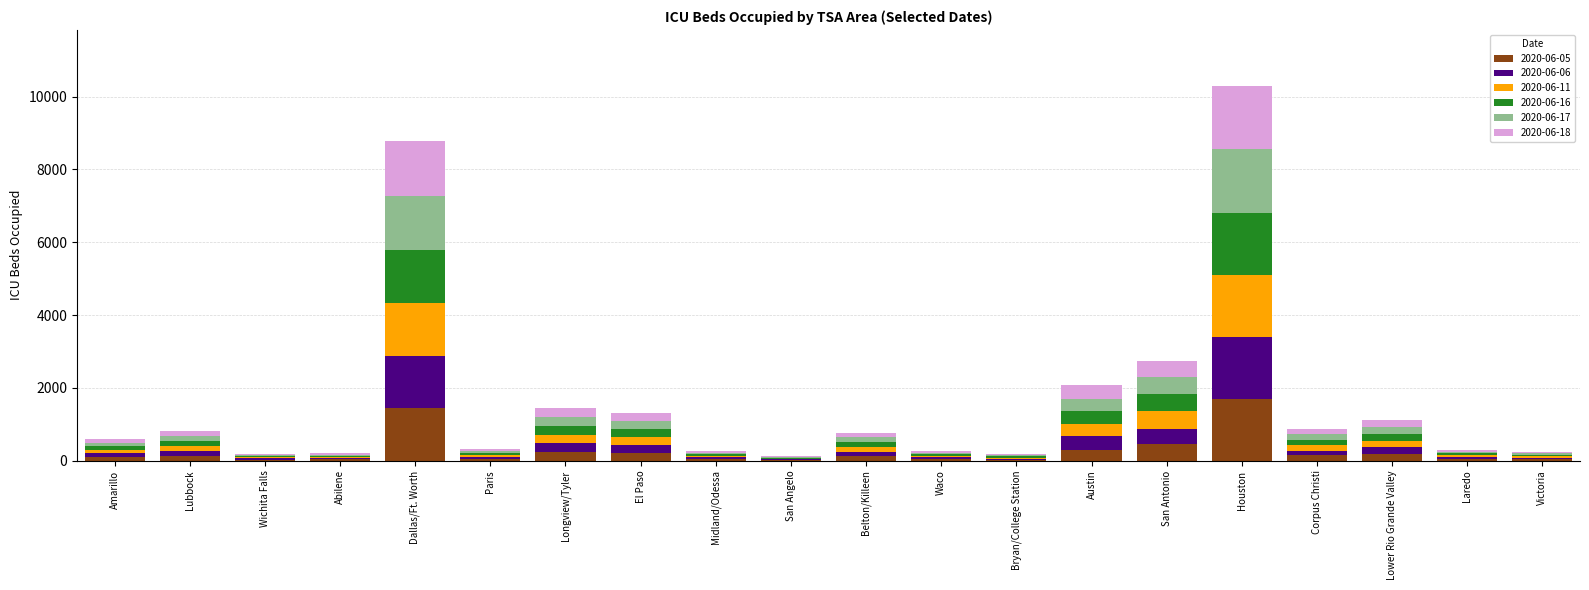

What is the total value across all series at Corpus Christi?

883